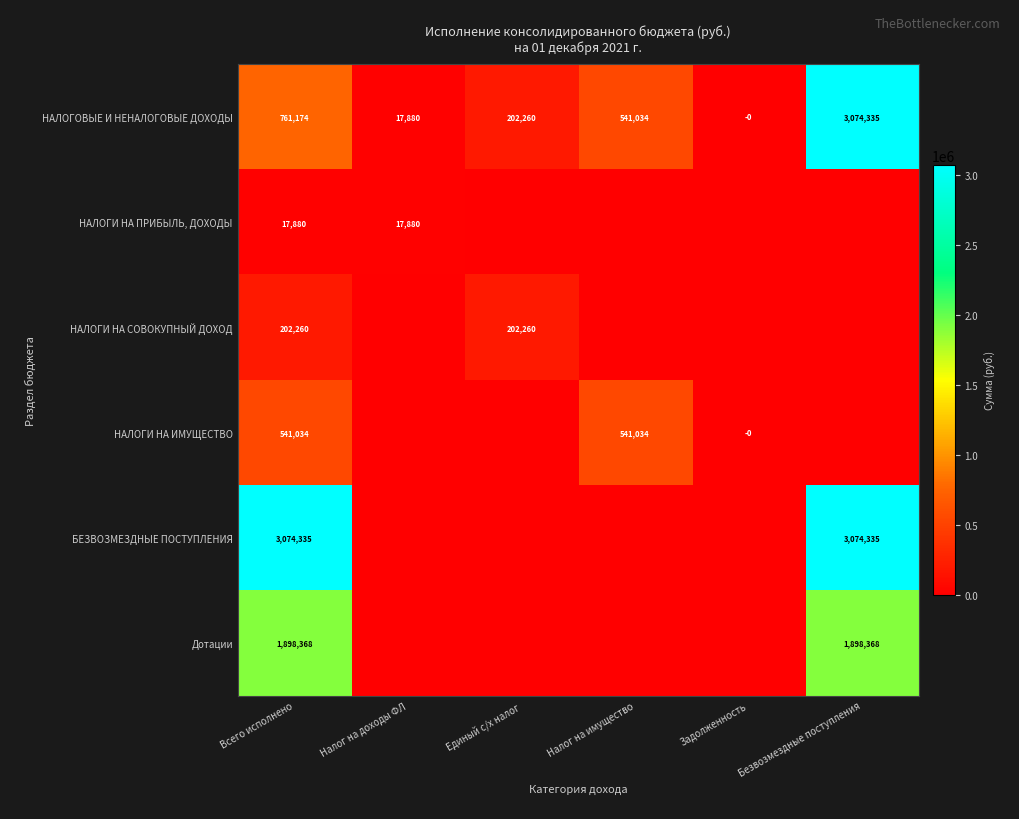

How many series are shown in this chart?

6